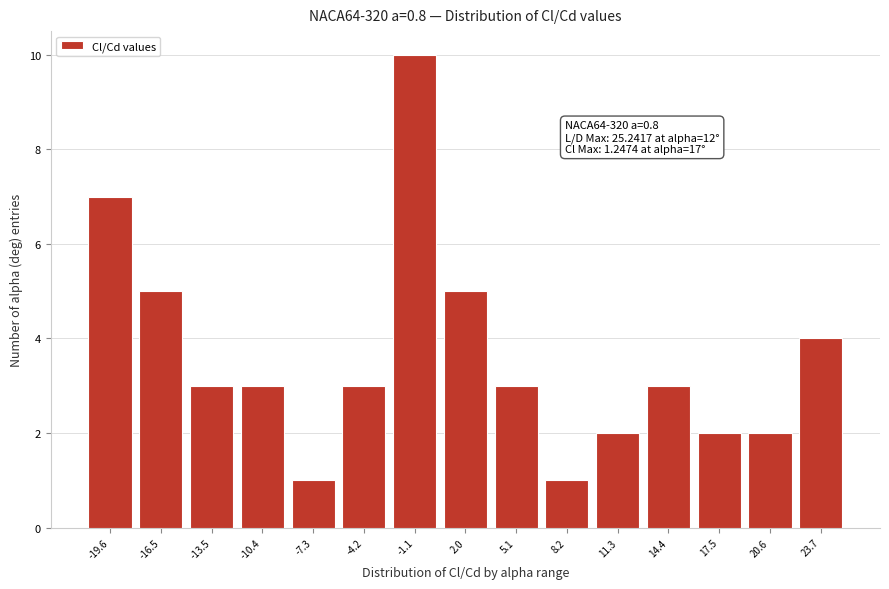

Over which range of the x-axis is the bar tallest?

-2.5 to 0.5